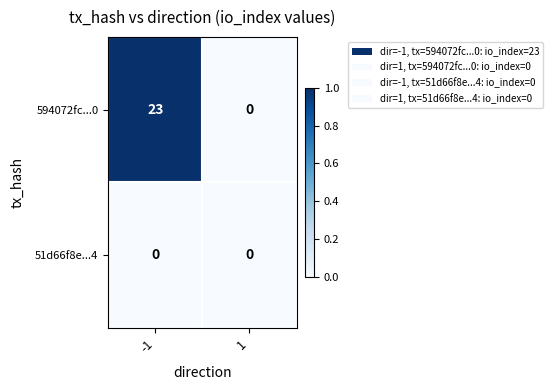

Reading left to right, extract all data points from this chart.

594072fc...0: -1=23	1=0
51d66f8e...4: -1=0	1=0